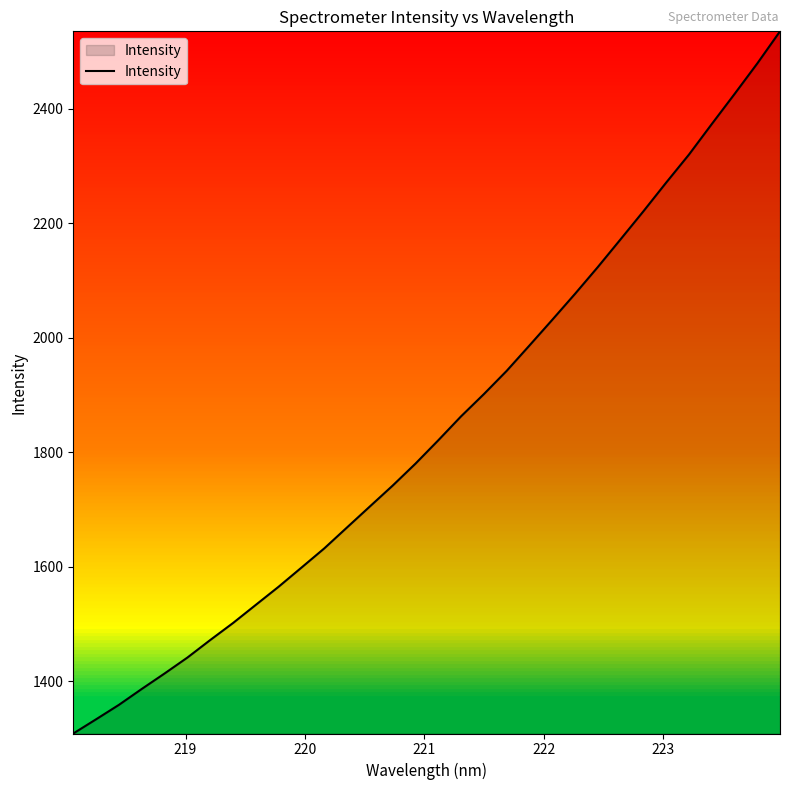

Does the chart have visible grid lines?

No